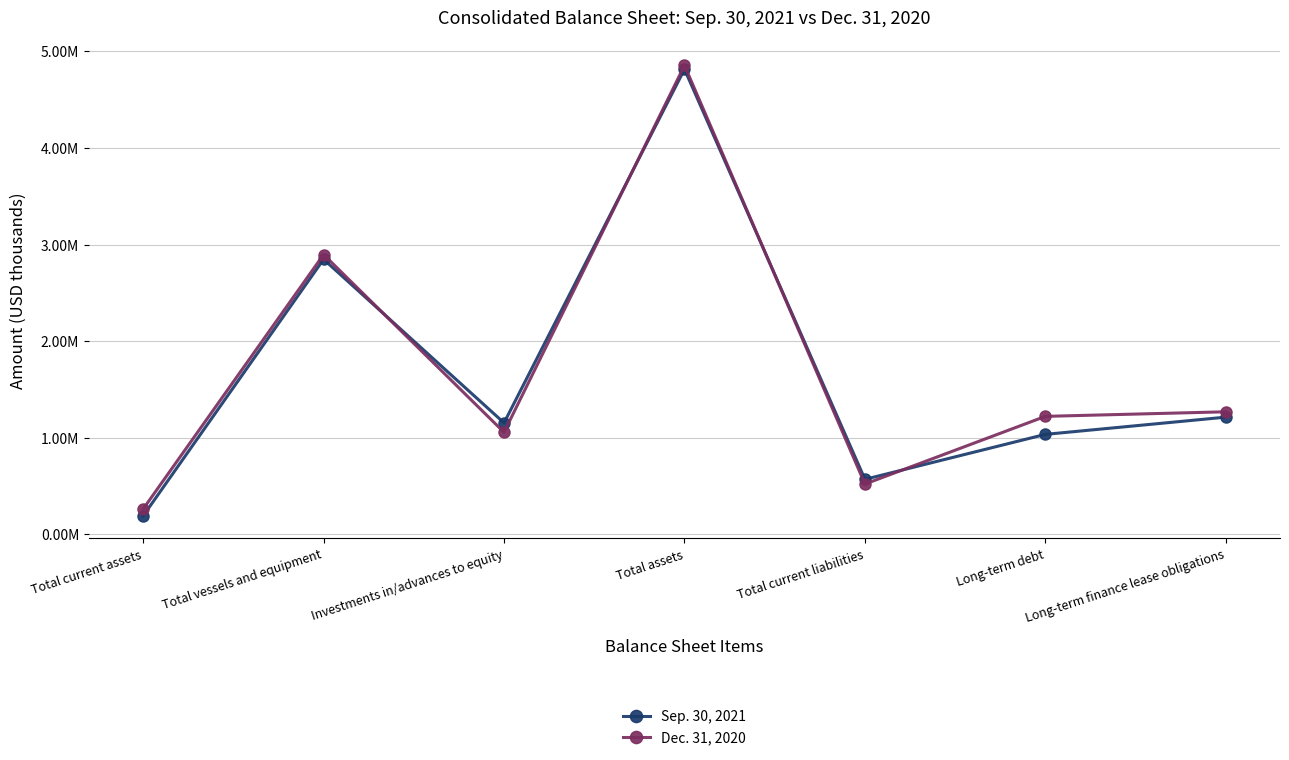

Rank the series at Total vessels and equipment from highest to lowest value.

Dec. 31, 2020, Sep. 30, 2021